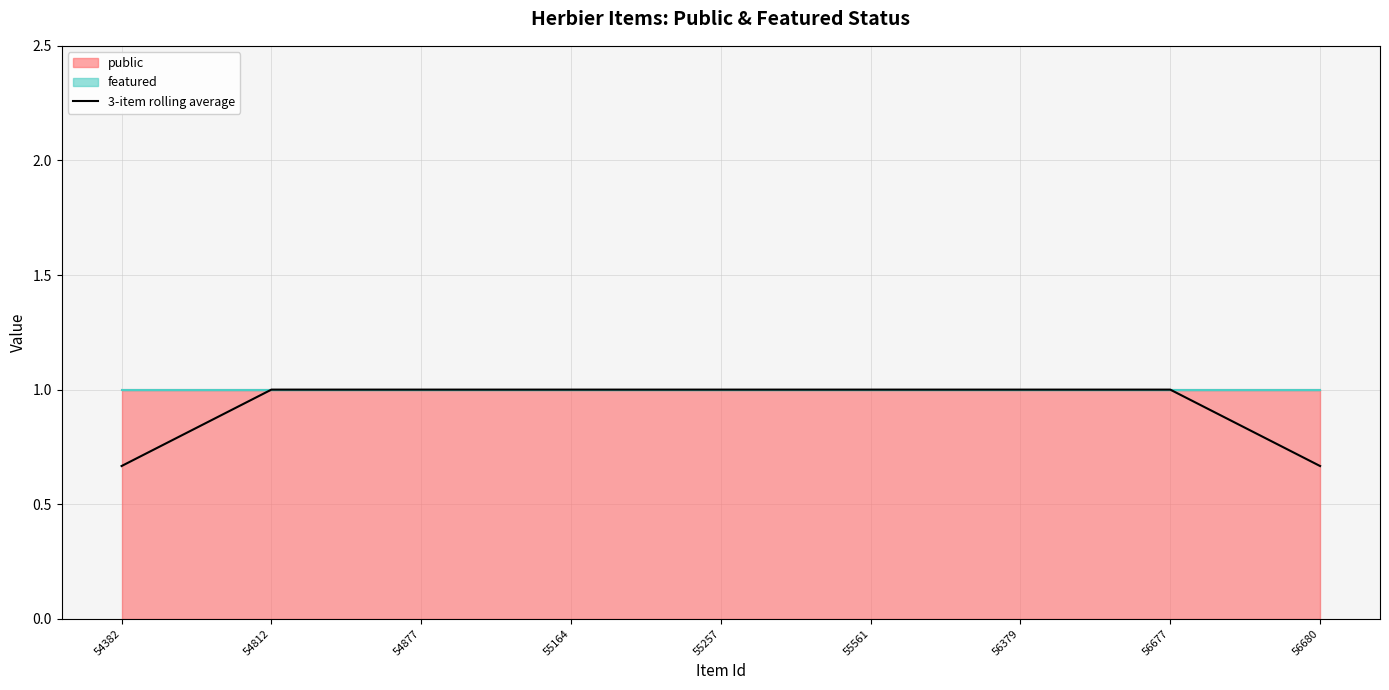

How many lines are shown in the chart?

1